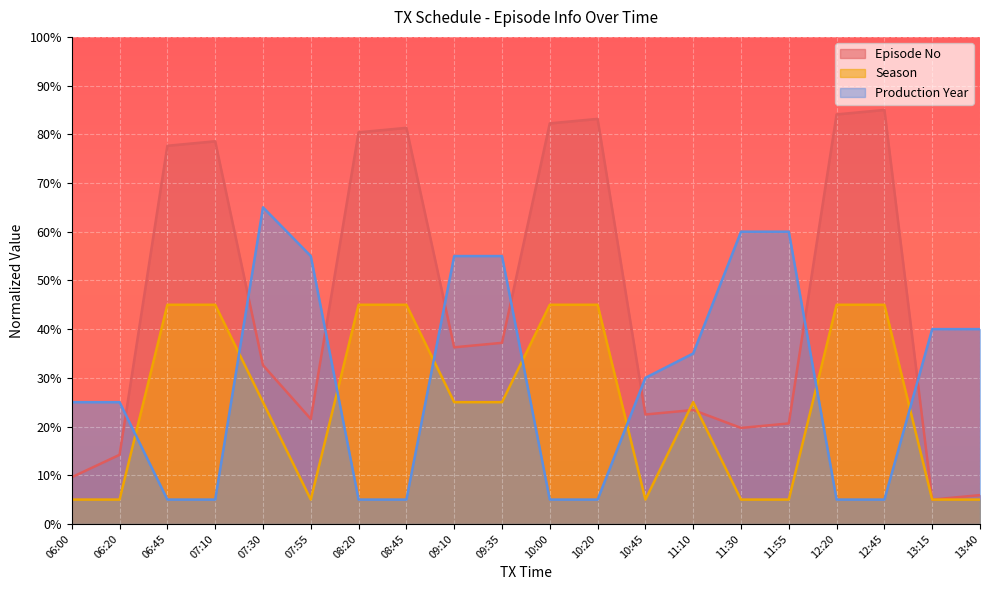

Which series has the widest spread of values?

Episode No